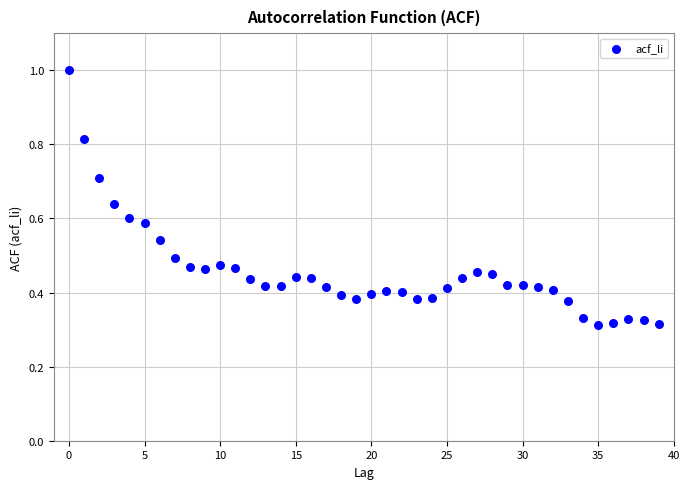

What is the range of Y values (max minus min)?

0.7